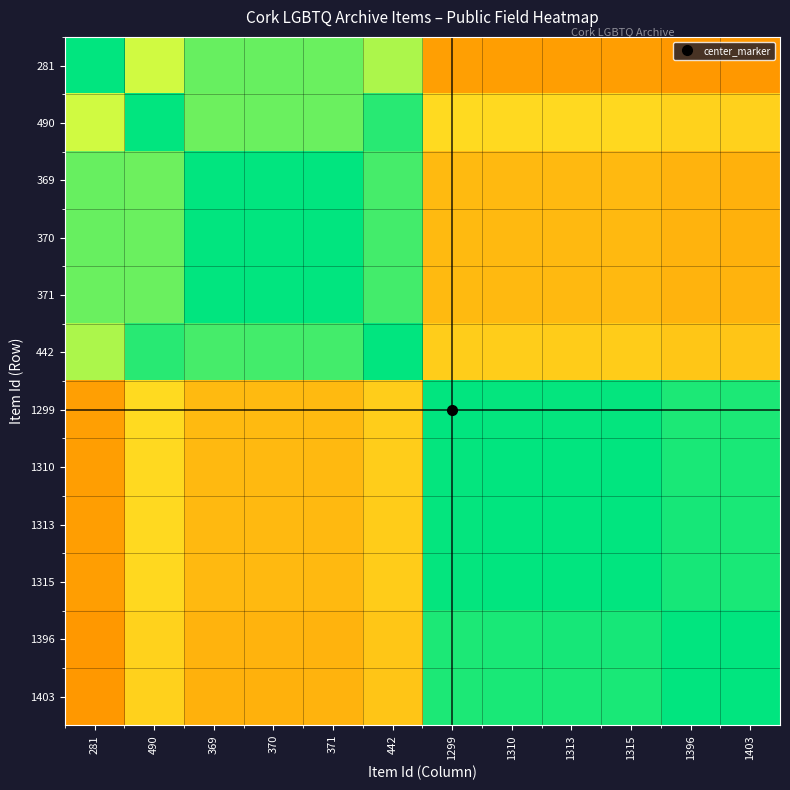

Reading left to right, extract all data points from this chart.

281: 281=0.5	490=0.4	369=0.4	370=0.4	371=0.4	442=0.4	1299=0.2	1310=0.2	1313=0.2	1315=0.2	1396=0.2	1403=0.2
490: 281=0.6	490=0.5	369=0.6	370=0.6	371=0.6	442=0.5	1299=0.3	1310=0.3	1313=0.3	1315=0.3	1396=0.3	1403=0.3
369: 281=0.6	490=0.4	369=0.5	370=0.5	371=0.5	442=0.5	1299=0.2	1310=0.2	1313=0.2	1315=0.2	1396=0.2	1403=0.2
370: 281=0.6	490=0.4	369=0.5	370=0.5	371=0.5	442=0.5	1299=0.2	1310=0.2	1313=0.2	1315=0.2	1396=0.2	1403=0.2
371: 281=0.6	490=0.4	369=0.5	370=0.5	371=0.5	442=0.5	1299=0.2	1310=0.2	1313=0.2	1315=0.2	1396=0.2	1403=0.2
442: 281=0.6	490=0.5	369=0.5	370=0.5	371=0.5	442=0.5	1299=0.3	1310=0.3	1313=0.3	1315=0.3	1396=0.2	1403=0.2
1299: 281=0.8	490=0.7	369=0.8	370=0.8	371=0.8	442=0.7	1299=0.5	1310=0.5	1313=0.5	1315=0.5	1396=0.5	1403=0.5
1310: 281=0.8	490=0.7	369=0.8	370=0.8	371=0.8	442=0.7	1299=0.5	1310=0.5	1313=0.5	1315=0.5	1396=0.5	1403=0.5
1313: 281=0.8	490=0.7	369=0.8	370=0.8	371=0.8	442=0.7	1299=0.5	1310=0.5	1313=0.5	1315=0.5	1396=0.5	1403=0.5
1315: 281=0.8	490=0.7	369=0.8	370=0.8	371=0.8	442=0.7	1299=0.5	1310=0.5	1313=0.5	1315=0.5	1396=0.5	1403=0.5
1396: 281=0.8	490=0.7	369=0.8	370=0.8	371=0.8	442=0.8	1299=0.5	1310=0.5	1313=0.5	1315=0.5	1396=0.5	1403=0.5
1403: 281=0.8	490=0.7	369=0.8	370=0.8	371=0.8	442=0.8	1299=0.5	1310=0.5	1313=0.5	1315=0.5	1396=0.5	1403=0.5